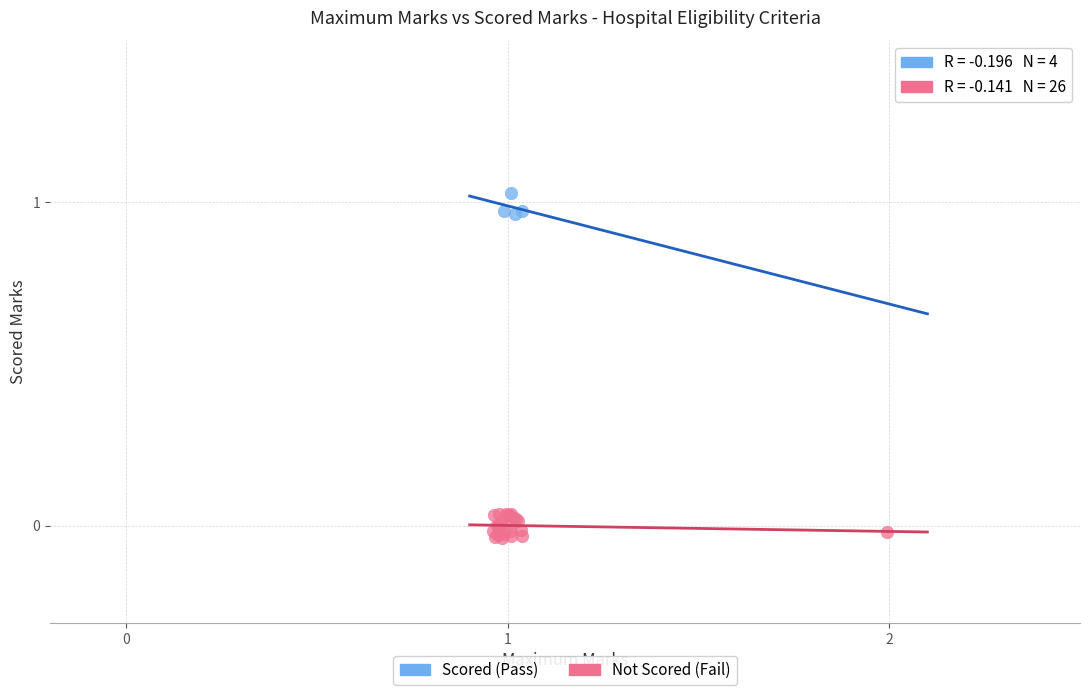

Which series contains the highest Y value?

Scored (Pass)